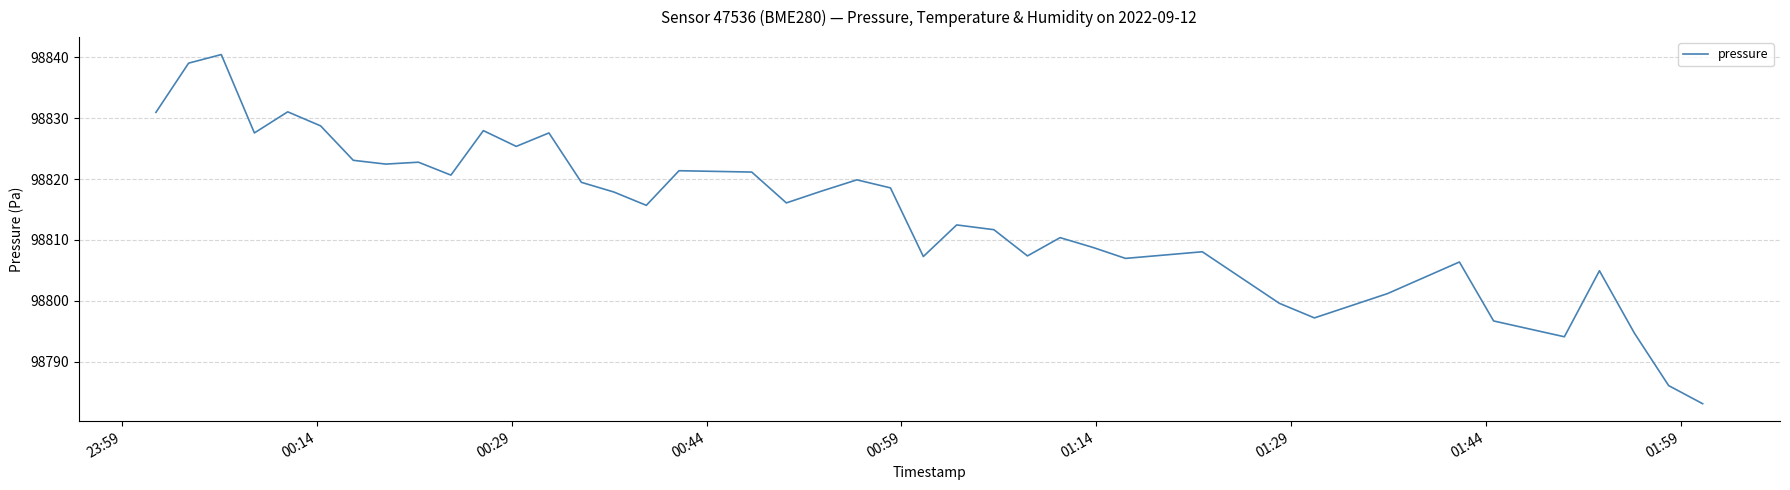

What is the maximum value shown in the chart?

98840.5